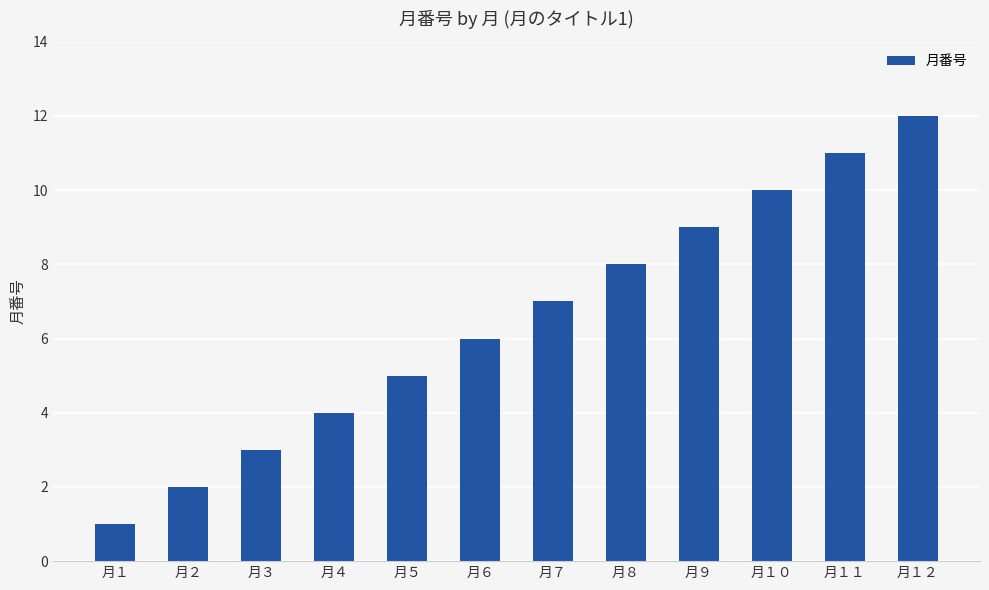

List the labels in order of value, smallest first.

月１, 月２, 月３, 月４, 月５, 月６, 月７, 月８, 月９, 月１０, 月１１, 月１２